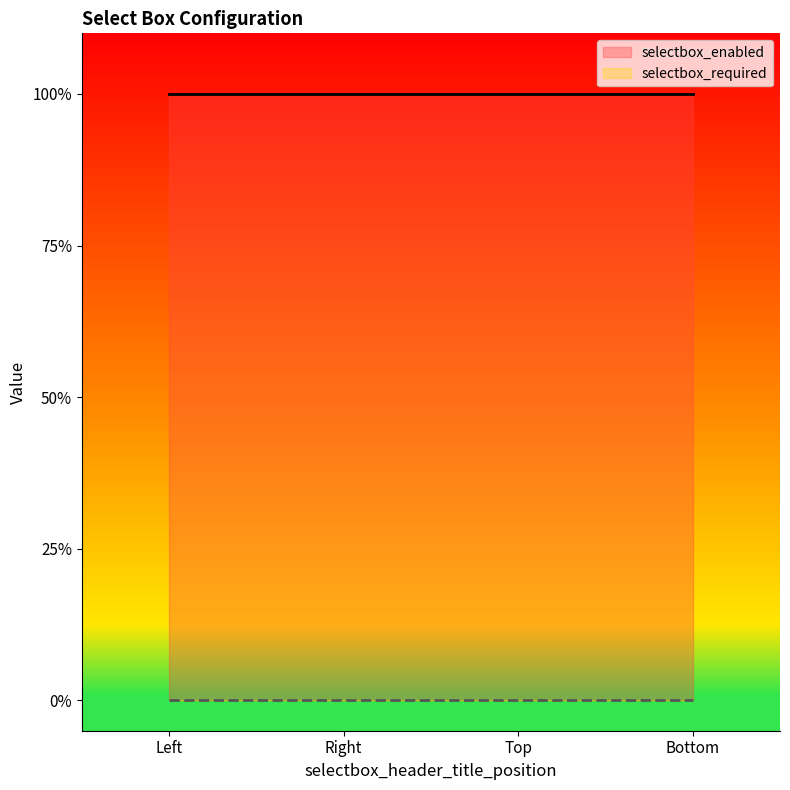

What is the average value of the selectbox_enabled series?

1